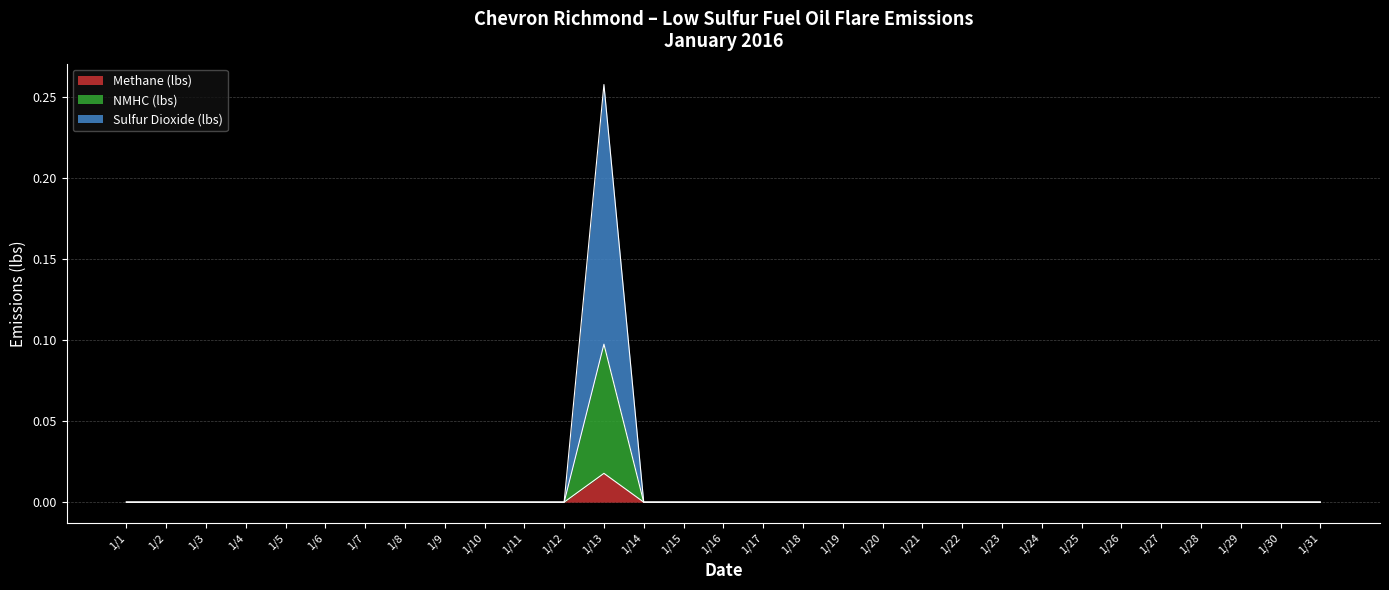

Does the chart display data point markers on the line(s)?

No